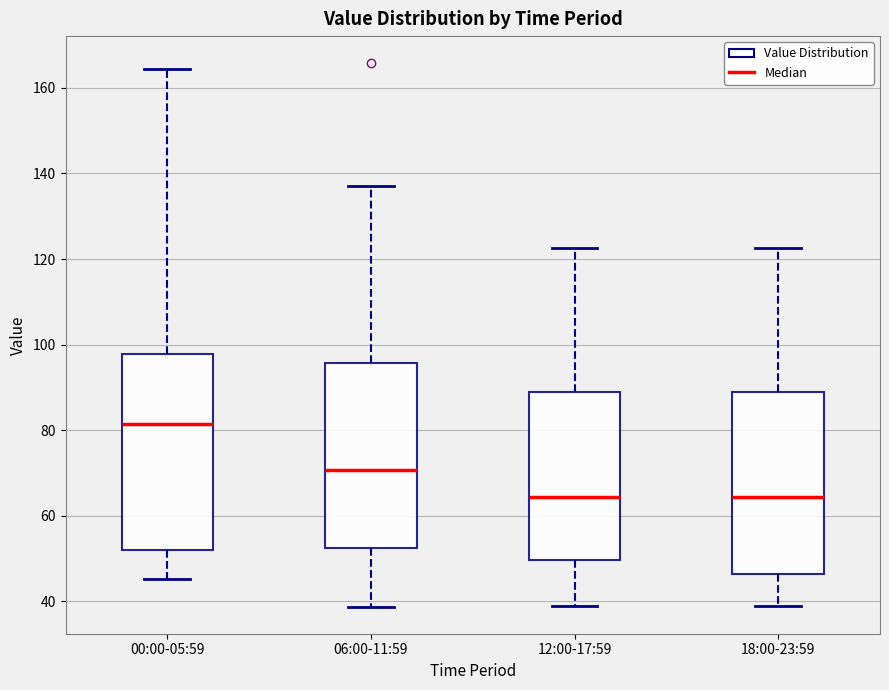

Which box is the tallest, from its lower edge to its upper edge?

00:00-05:59